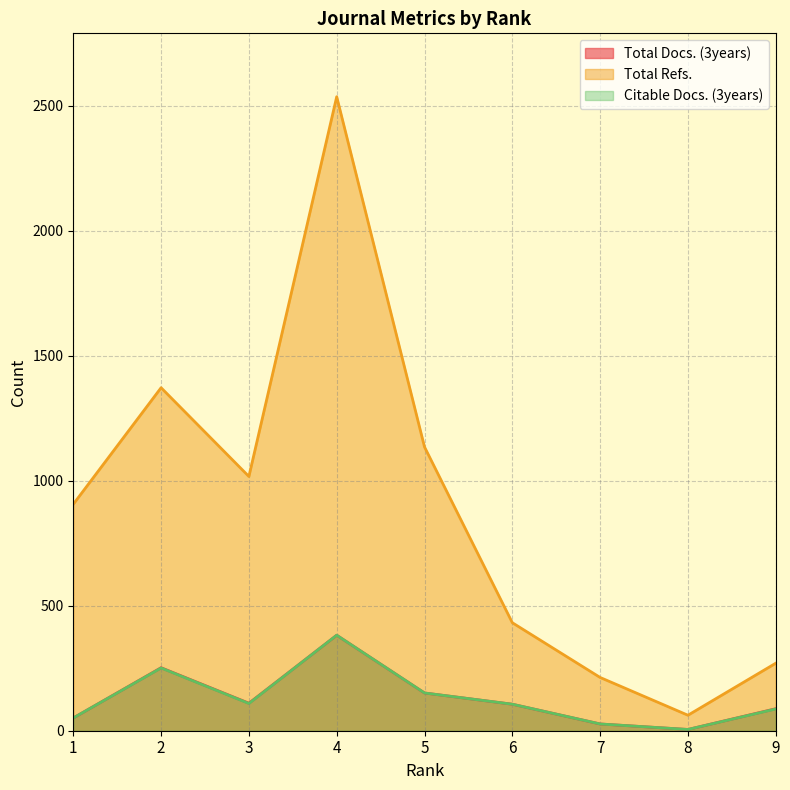

How many lines are shown in the chart?

3